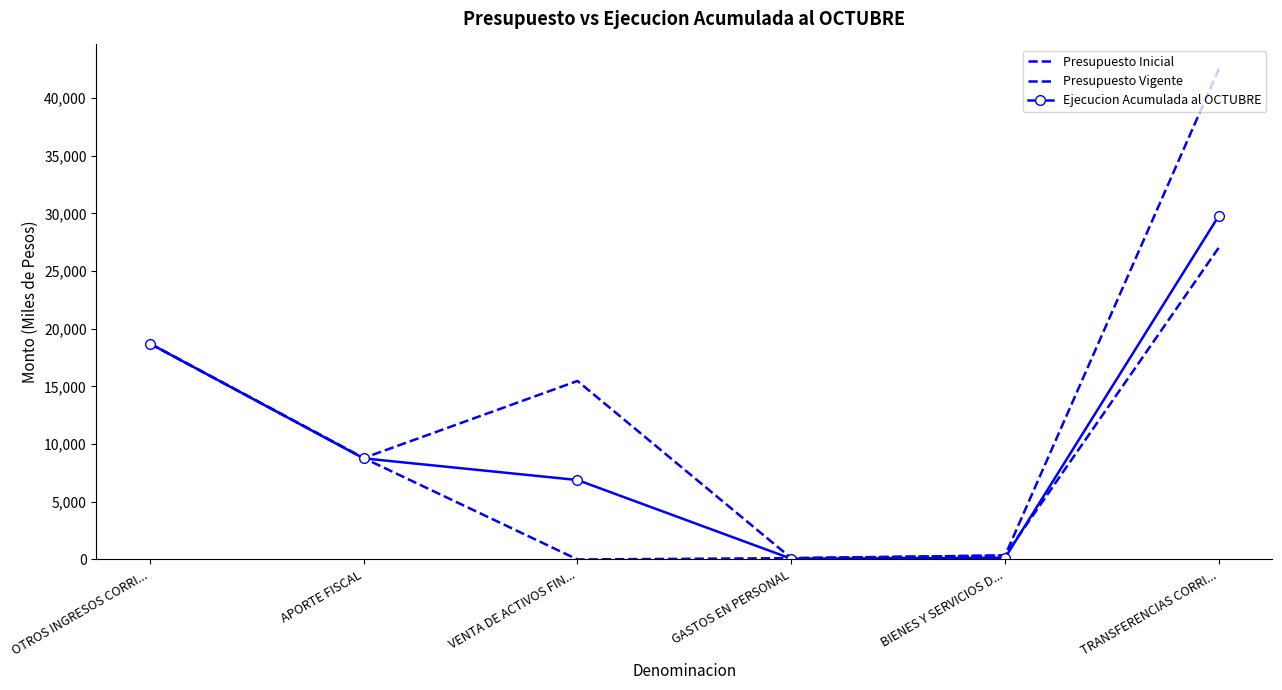

Rank the series by their maximum value, from lowest to highest.

Presupuesto Inicial, Ejecucion Acumulada al OCTUBRE, Presupuesto Vigente